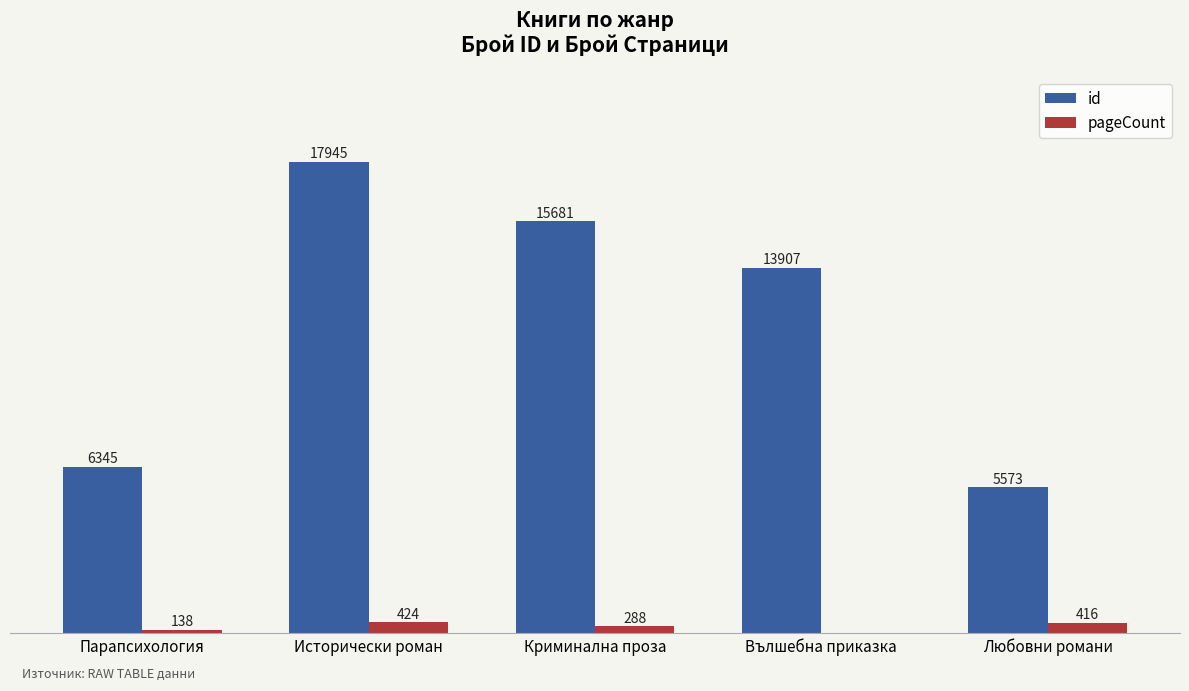

At which category is the sum across all series the highest?

Исторически роман